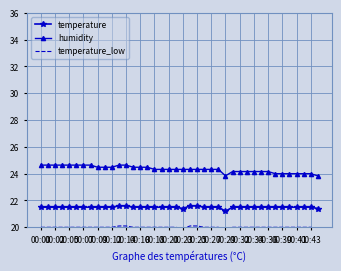

How many data points does each series have?

40